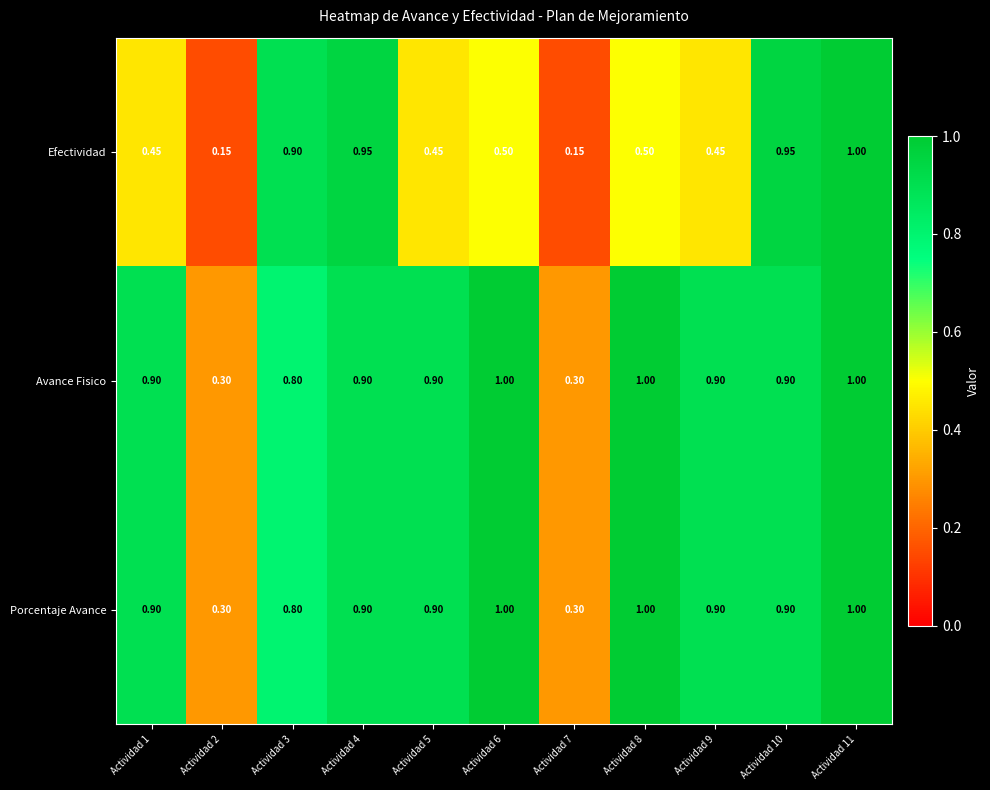

Which series has the largest range (max minus min)?

Efectividad